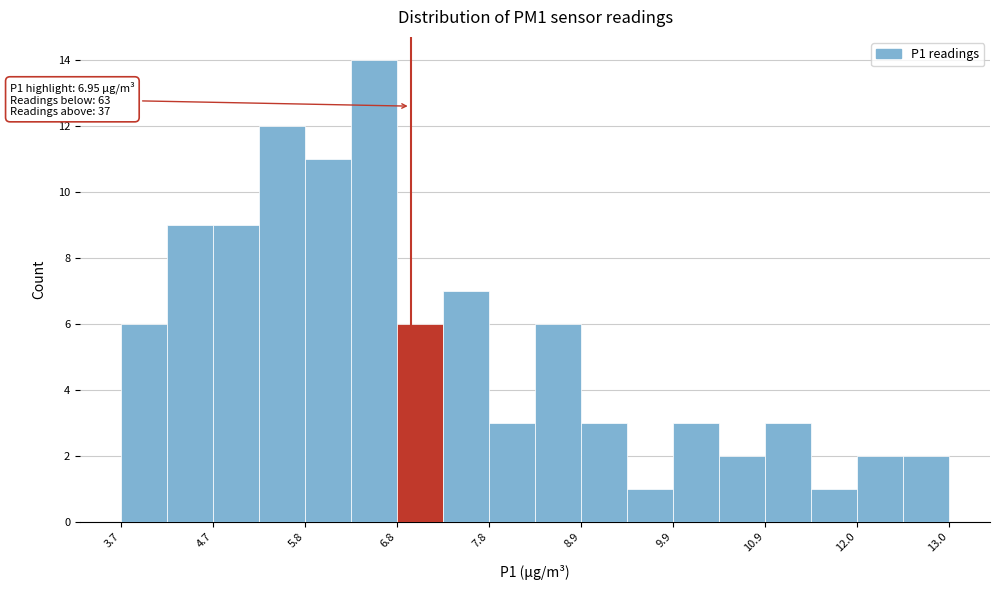

Around what value on the x-axis is the tallest bar? Give the approximate position of its centre, as read against the axis.

6.6